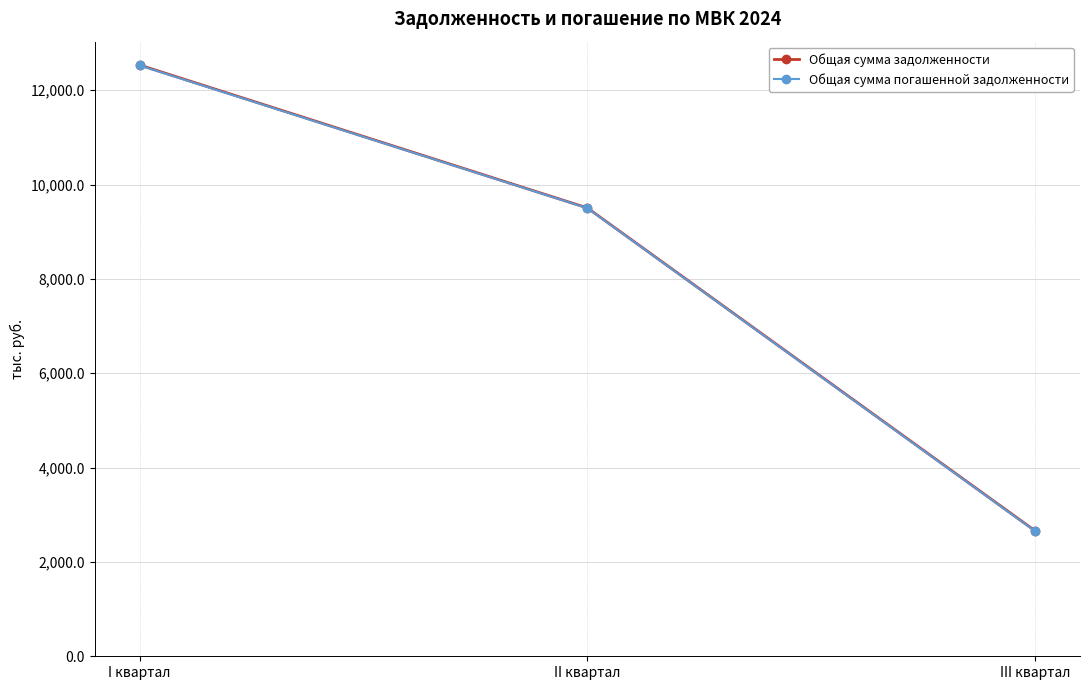

What is the label of the 3rd point from the right?

I квартал